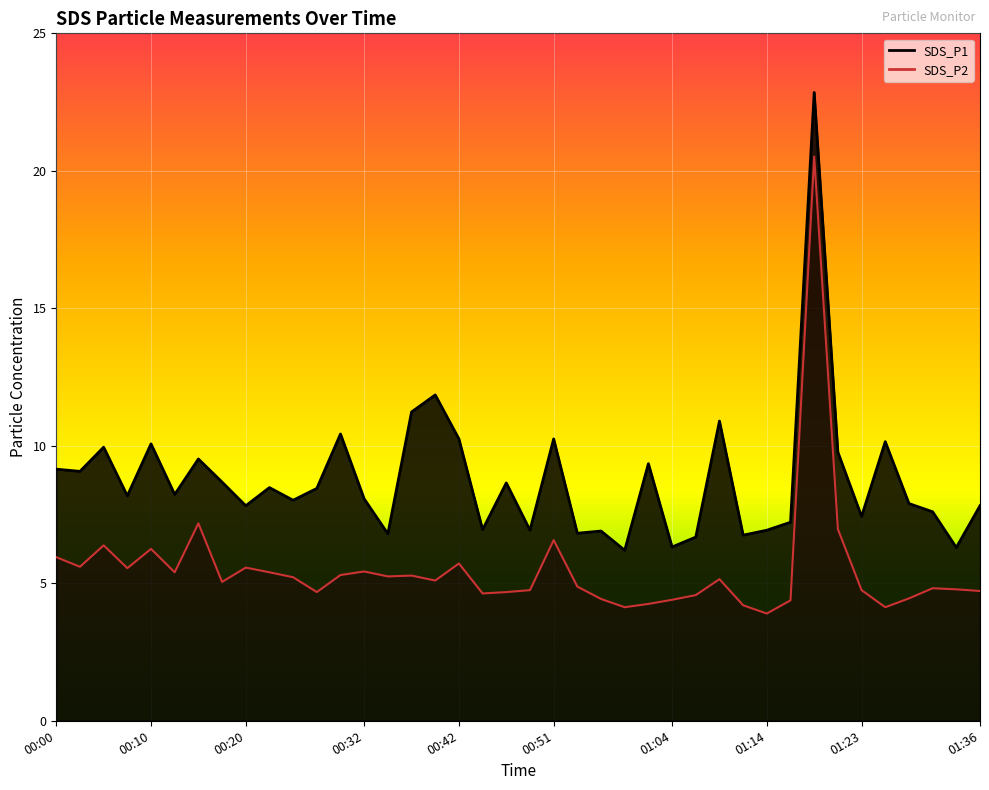

Read the SDS_P1 value at 01:11.

6.8